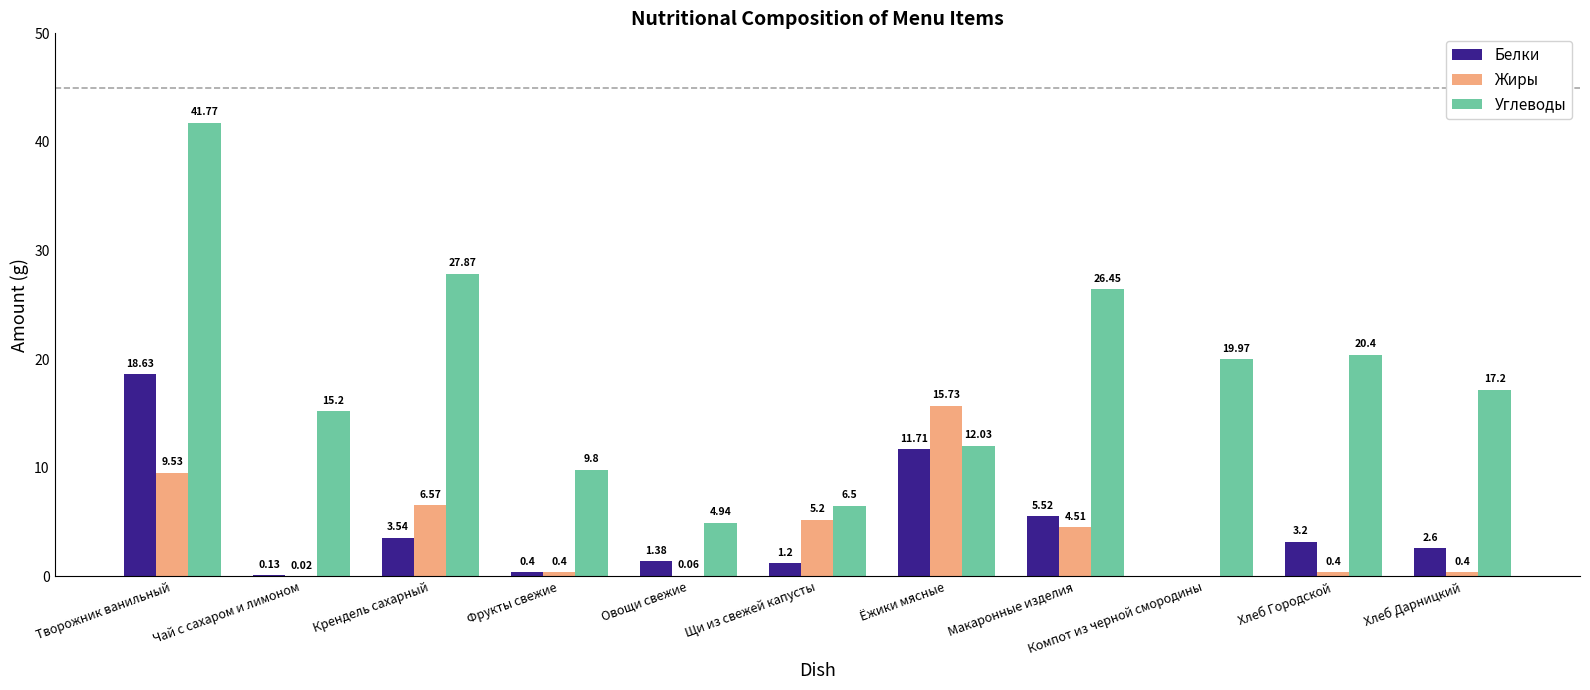

How many positive values does the Жиры series have?

10